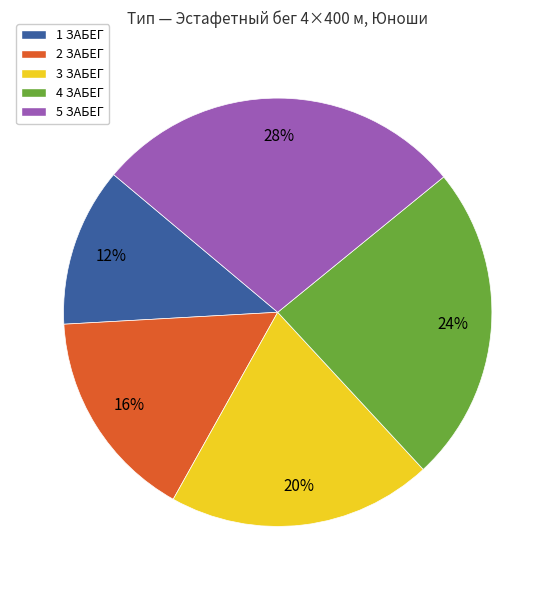

Count the number of slices in the pie.

5